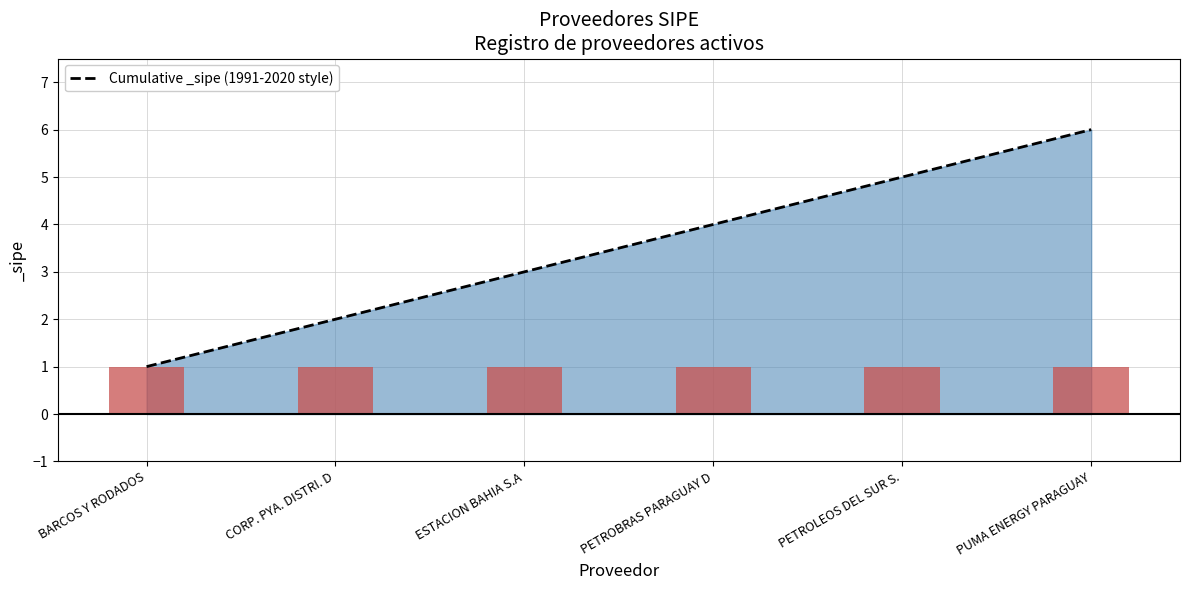

List the labels in order of value, smallest first.

BARCOS Y RODADOS, CORP. PYA. DISTRI. D, ESTACION BAHIA S.A, PETROBRAS PARAGUAY D, PETROLEOS DEL SUR S., PUMA ENERGY PARAGUAY